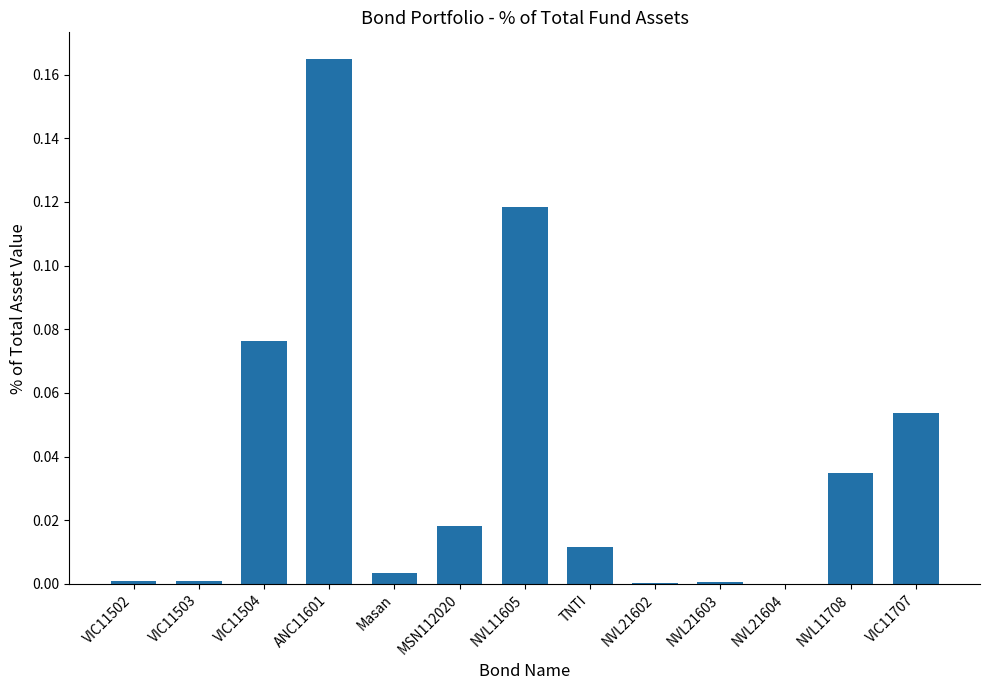

Which has a higher value, NVL21604 or ANC11601?

ANC11601